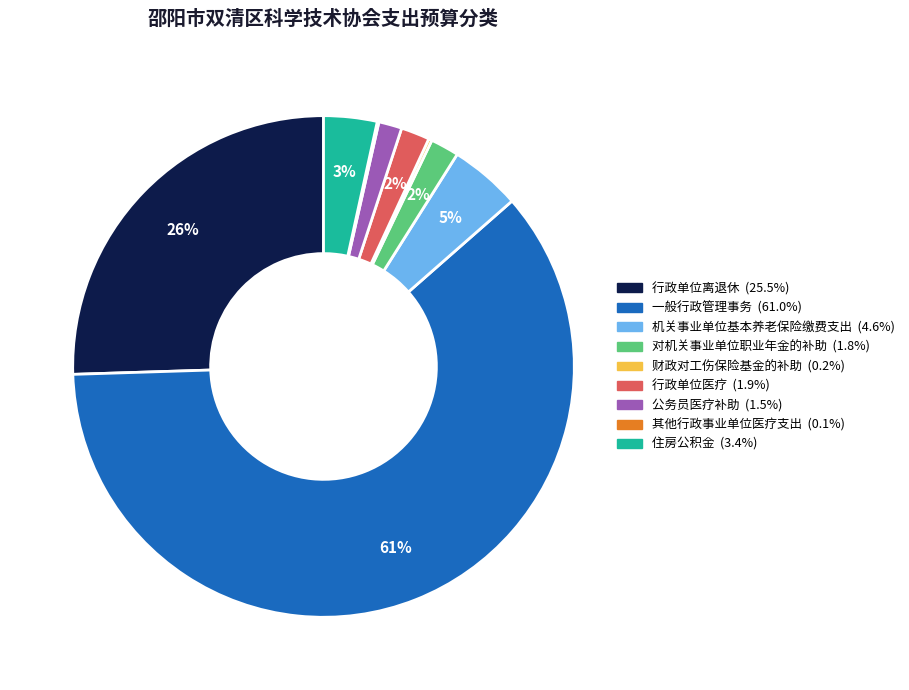

Does any single category account for the majority?

Yes